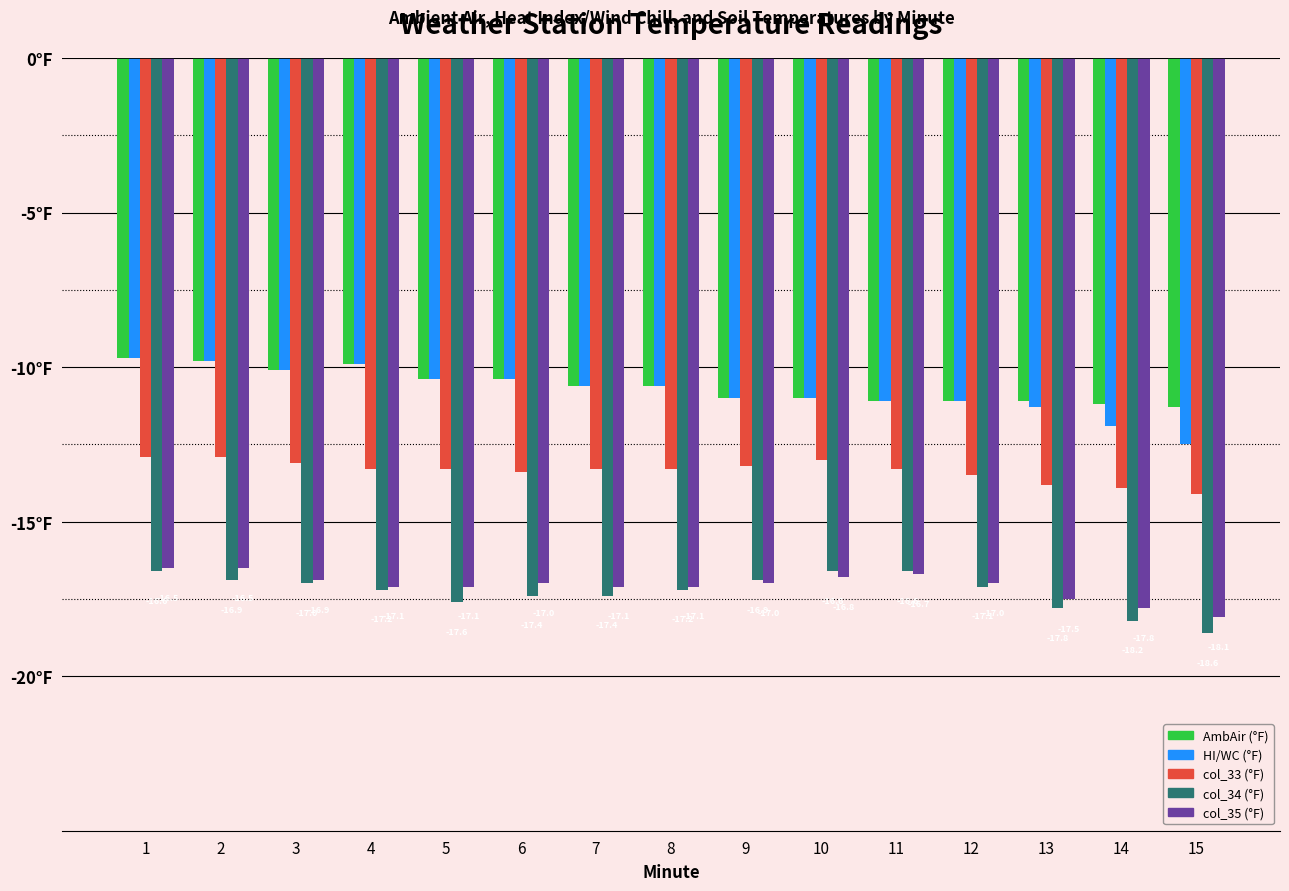

What are all the series names shown in the legend?

AmbAir (°F), HI/WC (°F), col_33 (°F), col_34 (°F), col_35 (°F)